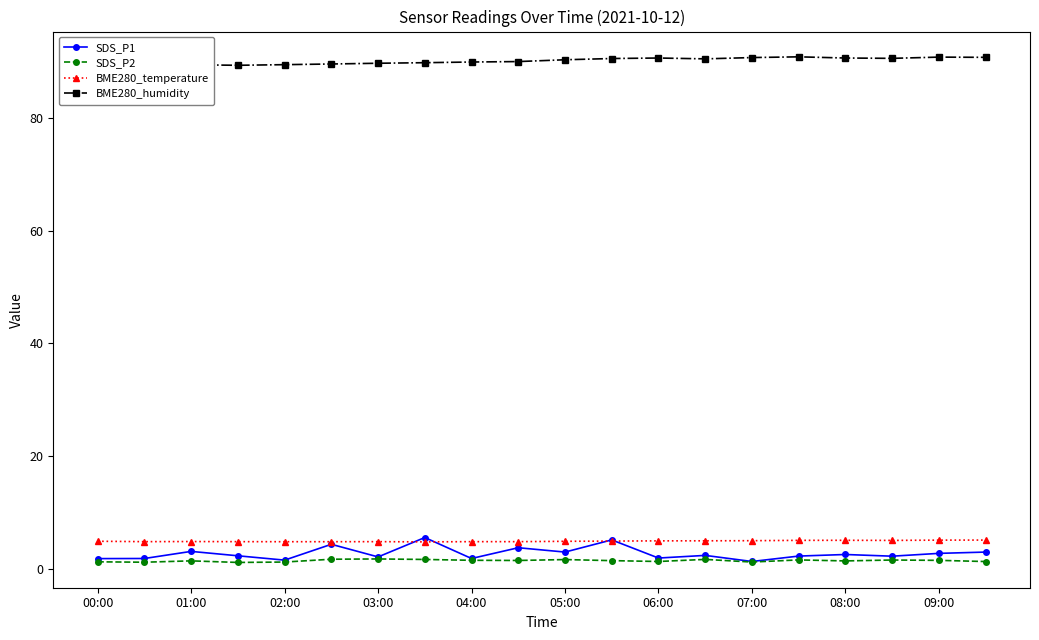

True or false: SDS_P2 and BME280_temperature intersect in this chart.

False